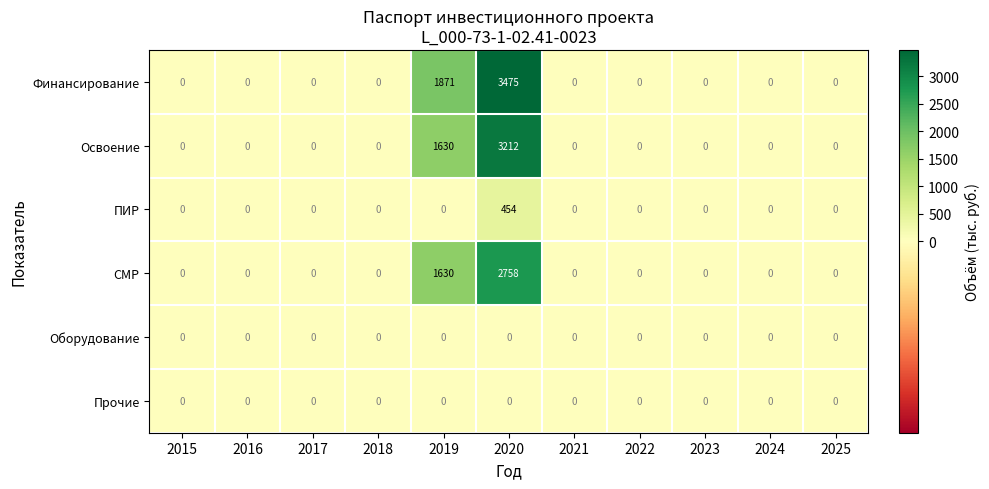

Is it true that Прочие equals 0 at 2015?

True